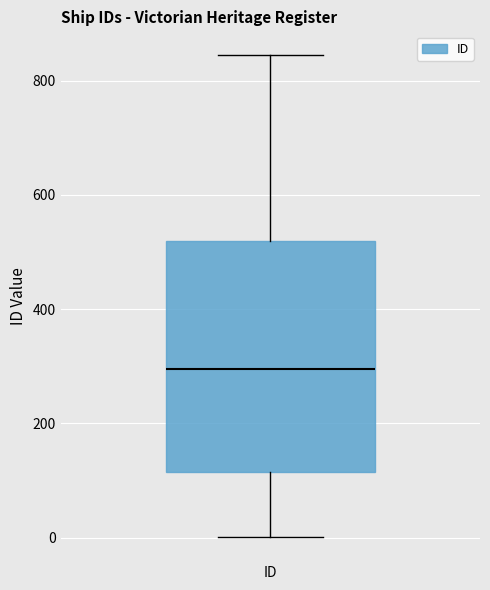

Transcribe this box plot: give where the median line is, the range the box spans, and where the two whiskers end, as read against the y-axis. The values are not printed on the chart, so give them approximately, as read against the axis.

median 300, box 120 to 520, whiskers 0 to 840